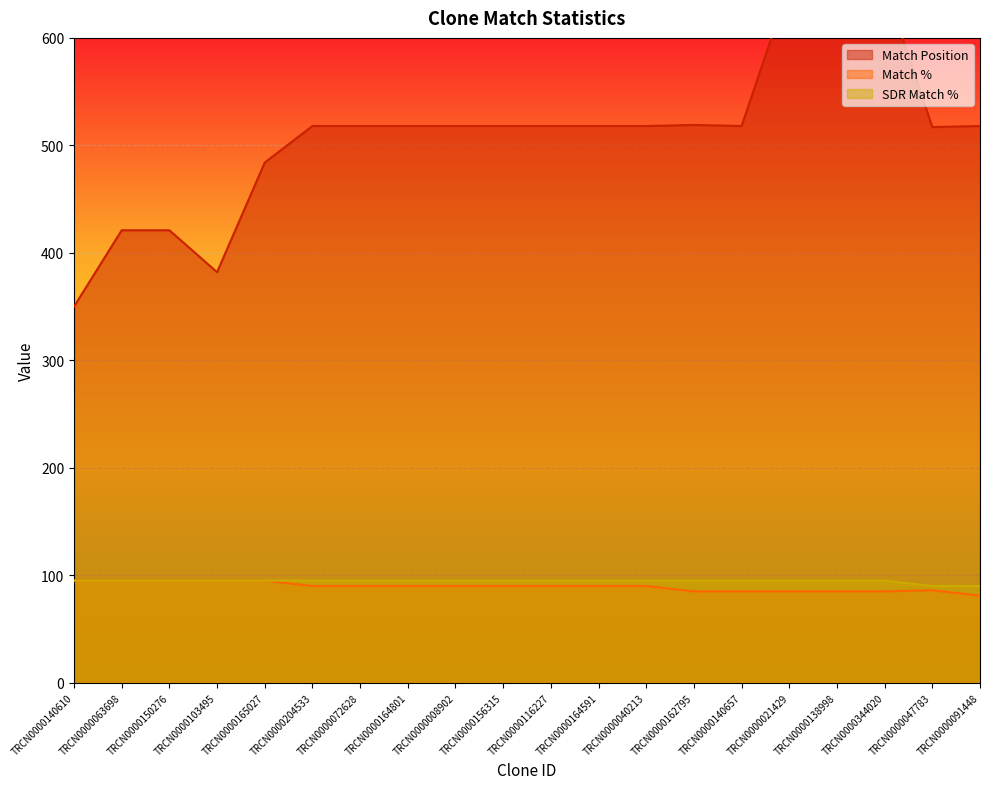

What is the difference between the maximum and minimum values in the Match Position series?

299